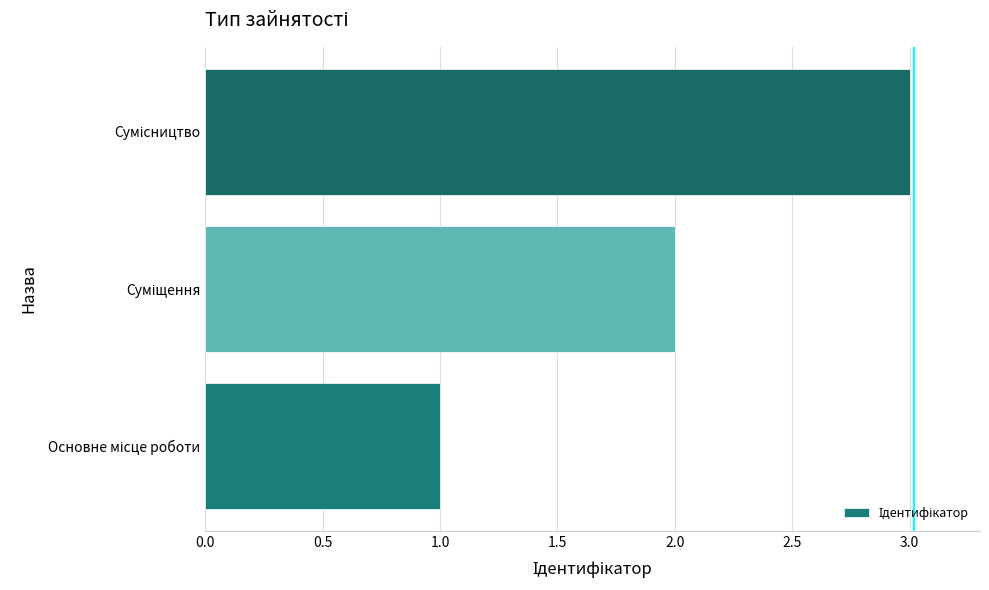

What is the maximum value shown in the chart?

3